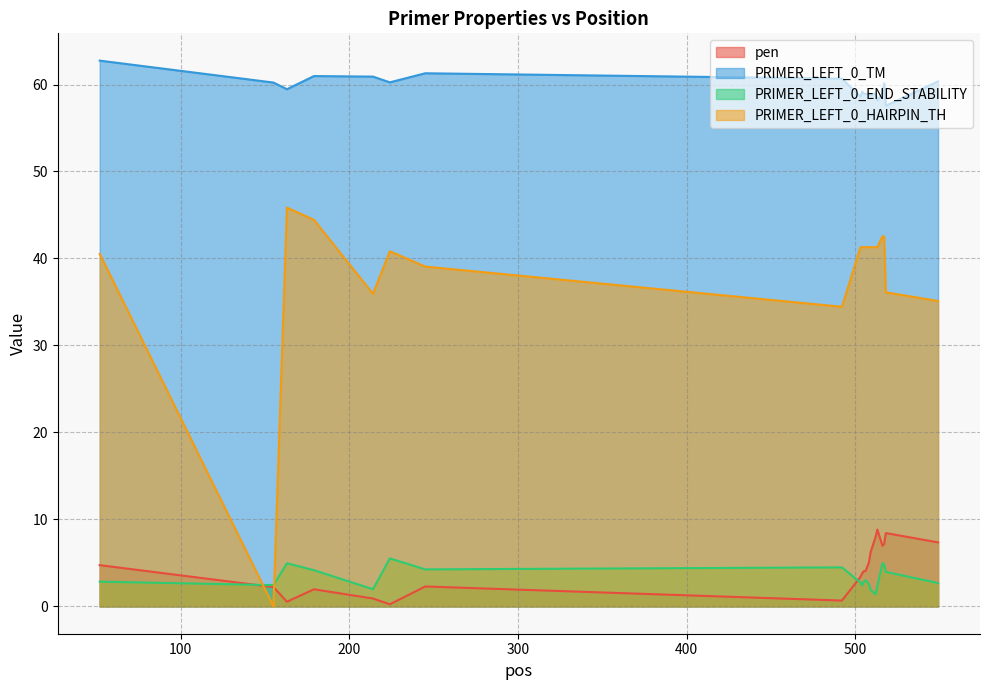

True or false: PRIMER_LEFT_0_TM and pen intersect in this chart.

False